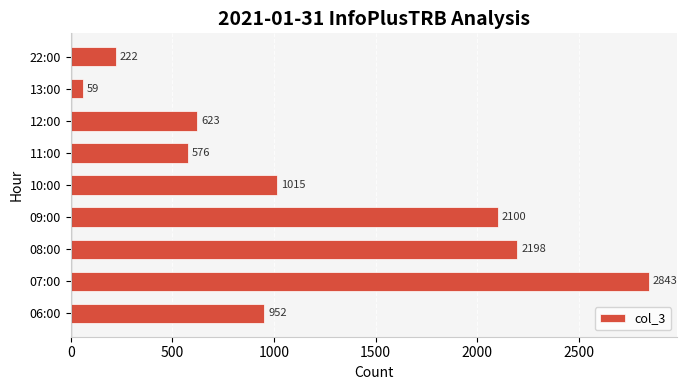

Which label corresponds to the smallest value in the chart?

13:00